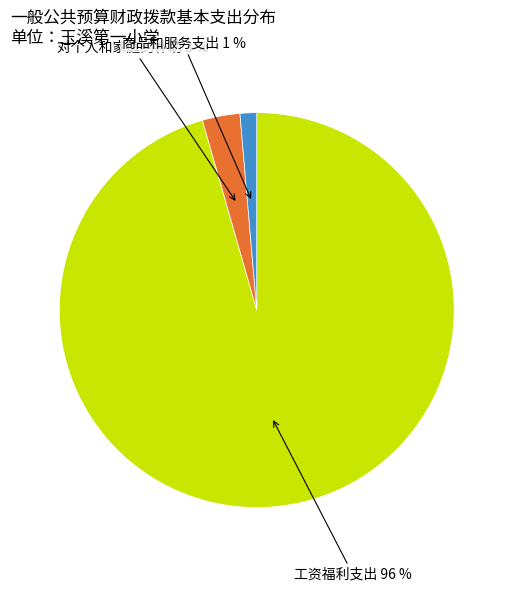

Between 对个人和家庭的补助 and 工资福利支出, which is larger?

工资福利支出